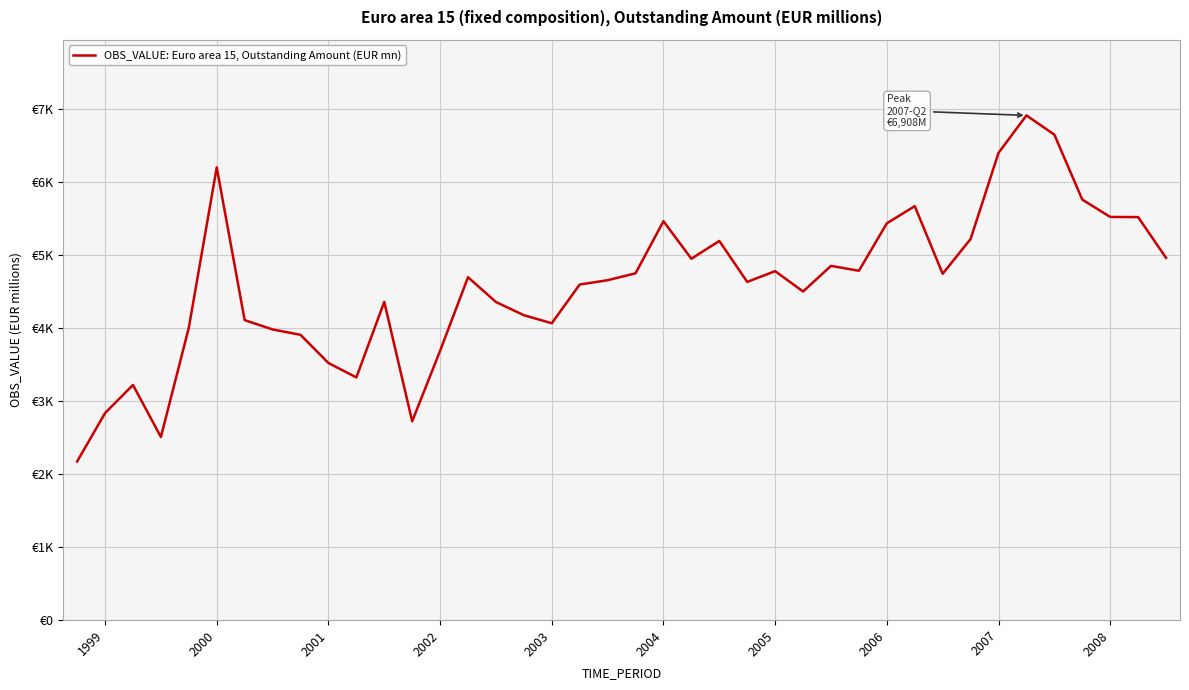

What is the average value?

4591.2